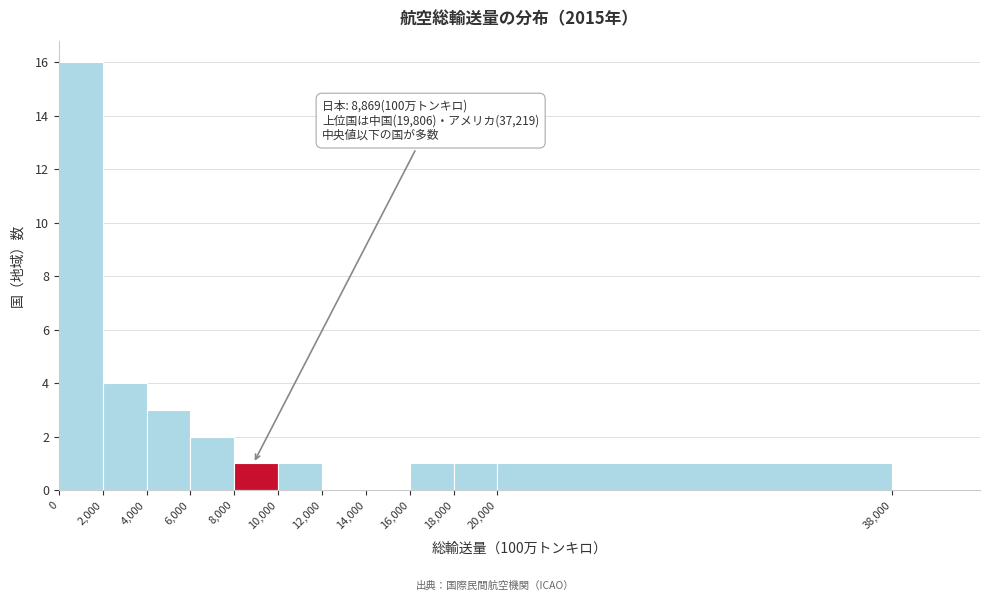

Over which range of the x-axis is the bar tallest?

0 to 2000